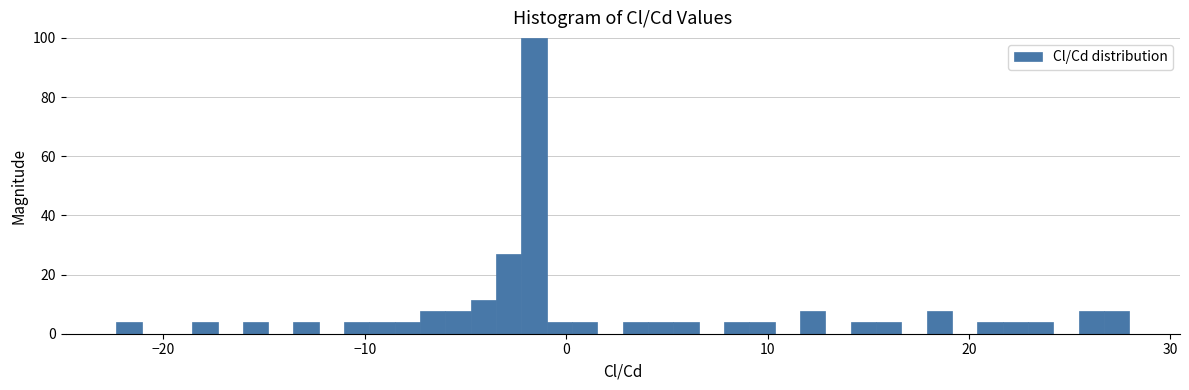

Around what value on the x-axis is the tallest bar? Give the approximate position of its centre, as read against the axis.

-2